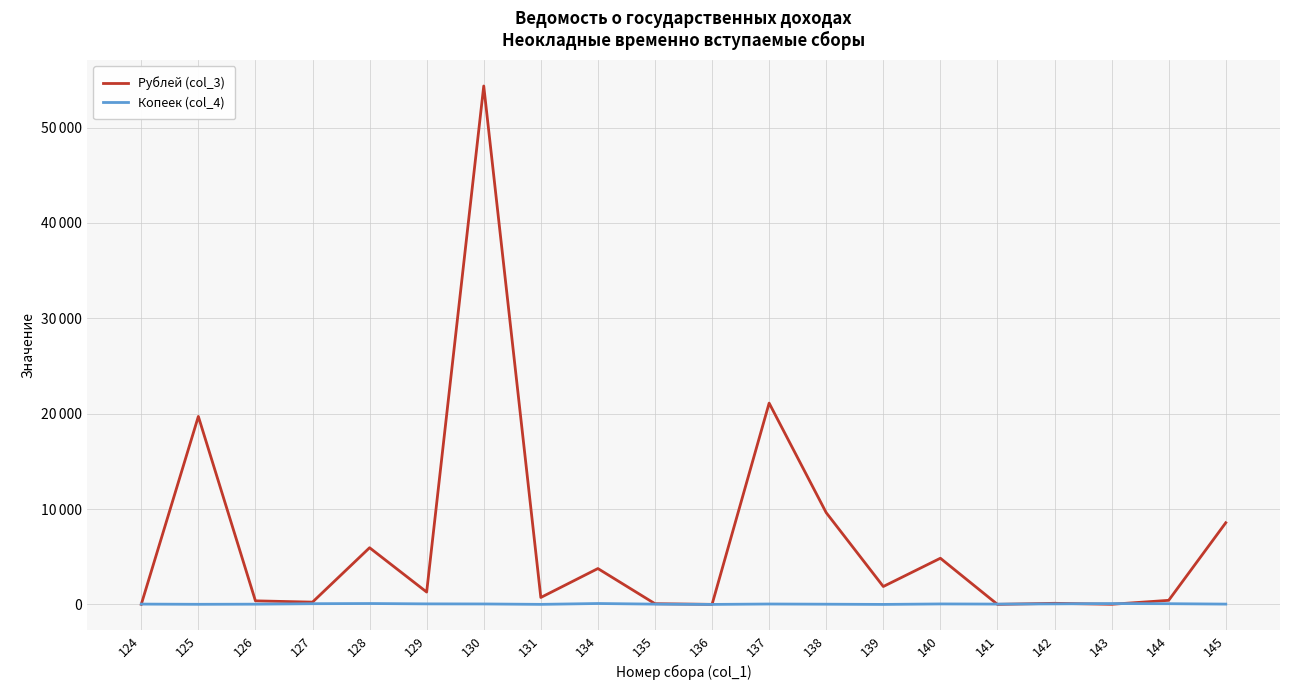

Reading right to left, what are all the values shown in this chart?

Рублей (col_3): 145=8564	144=428	143=14	142=116	141=4	140=4842	139=1878	138=9618	137=21106	136=5	135=74	134=3760	131=728	130=54352	129=1296	128=5943	127=240	126=375	125=19708	124=8
Копеек (col_4): 145=33	144=75	143=90	142=56	141=35	140=50	139=0	138=23	137=43	136=0	135=30	134=95	131=6	130=48	129=57	128=93	127=75	126=26	125=12	124=34